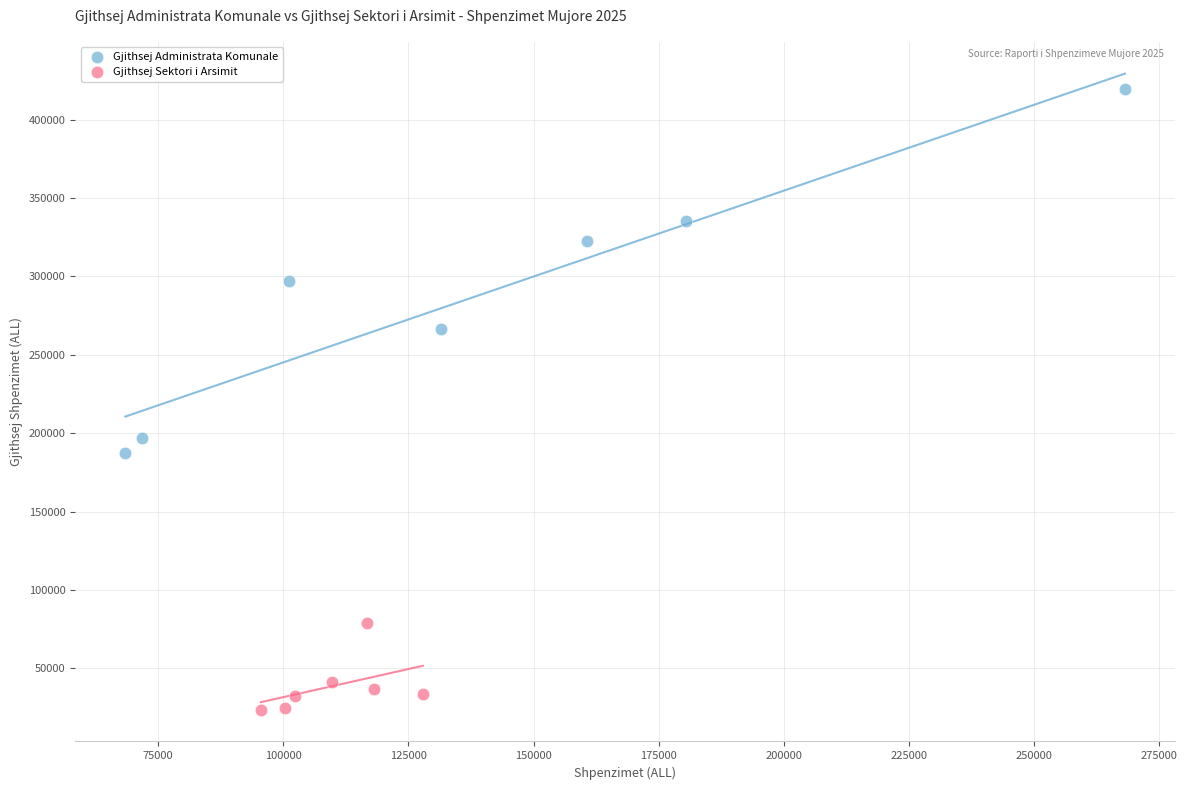

What are all the series names shown in the legend?

Gjithsej Administrata Komunale, Gjithsej Sektori i Arsimit